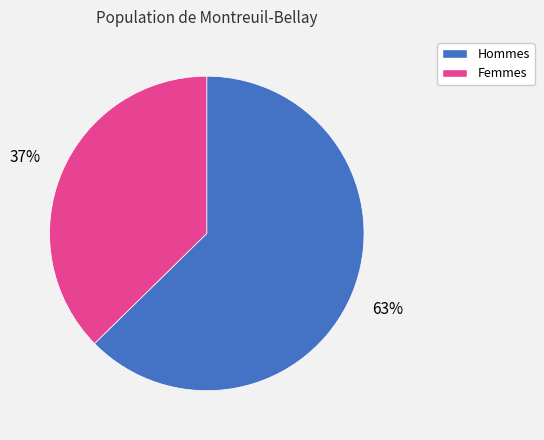

The Hommes slice represents 63% of the pie. True or false?

True